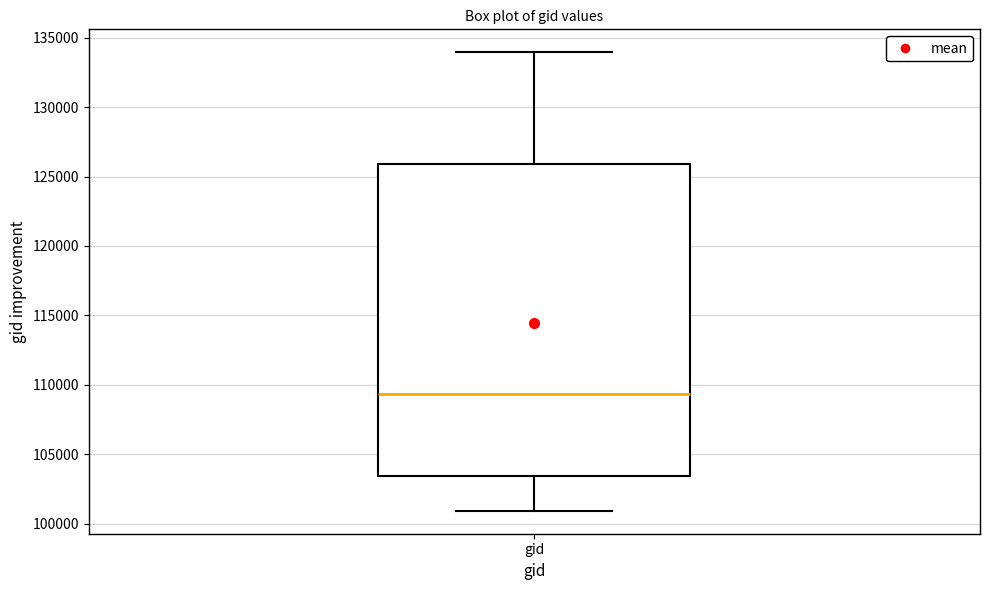

Where does the median line of the box for gid sit on the y-axis? The values are not printed on the chart, so give them approximately, as read against the axis.

109500